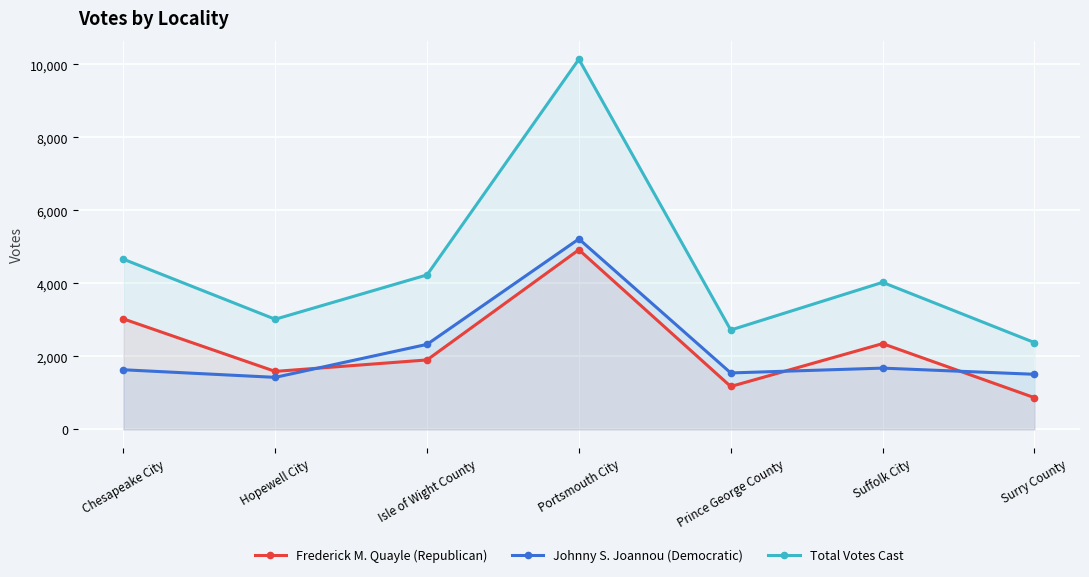

What is the value of the Total Votes Cast point at the 7th from the left?

2379